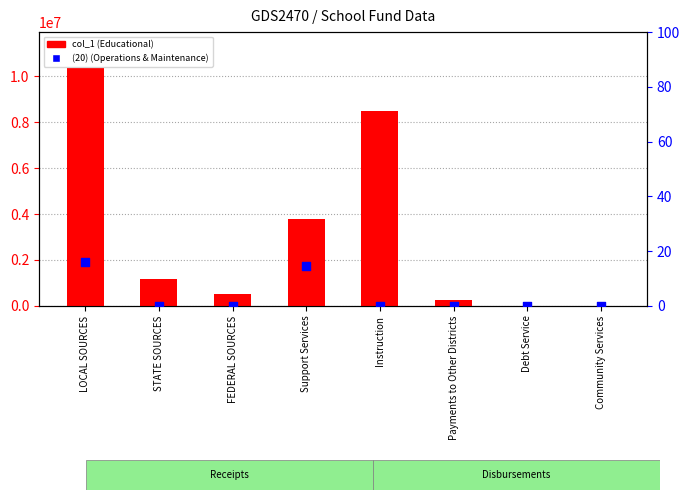

Which series has the largest Y range (max minus min)?

col_1 (Educational)